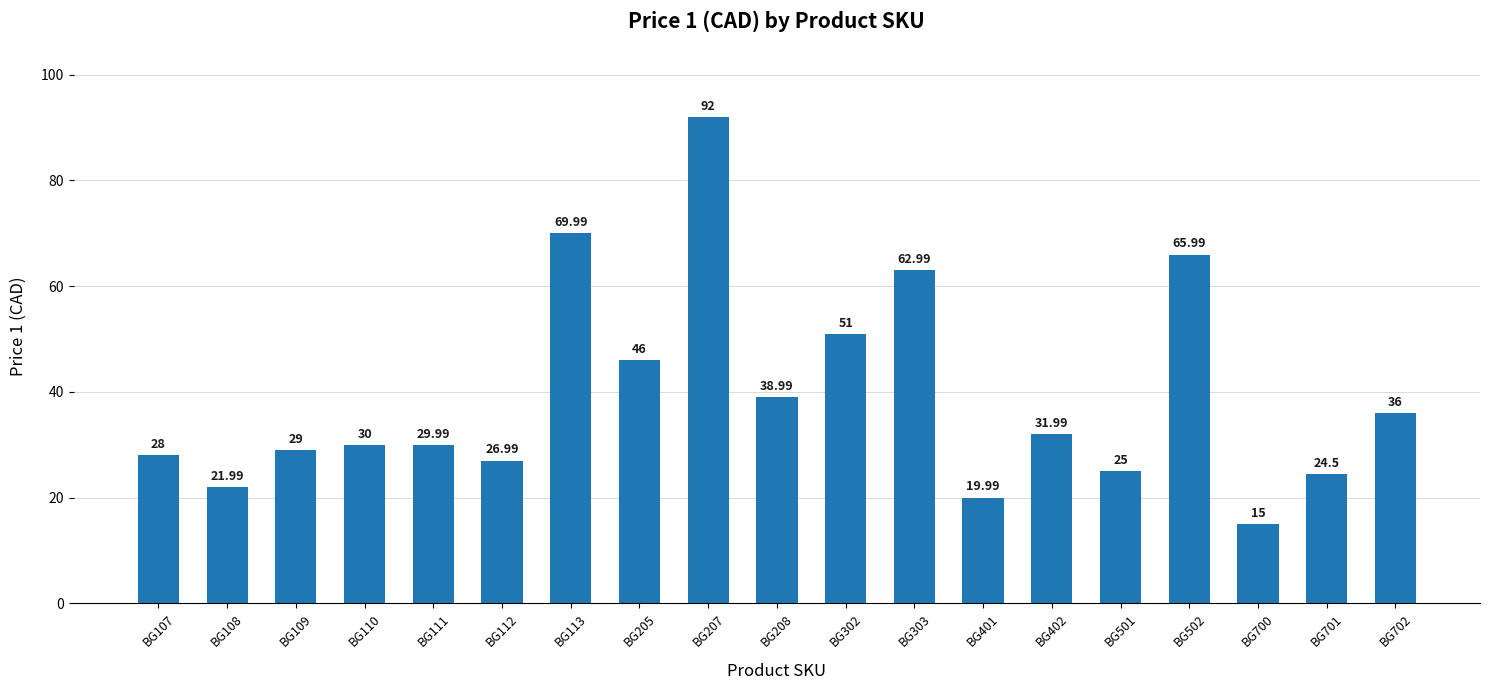

Rank the categories by value from highest to lowest.

BG207, BG113, BG502, BG303, BG302, BG205, BG208, BG702, BG402, BG110, BG111, BG109, BG107, BG112, BG501, BG701, BG108, BG401, BG700